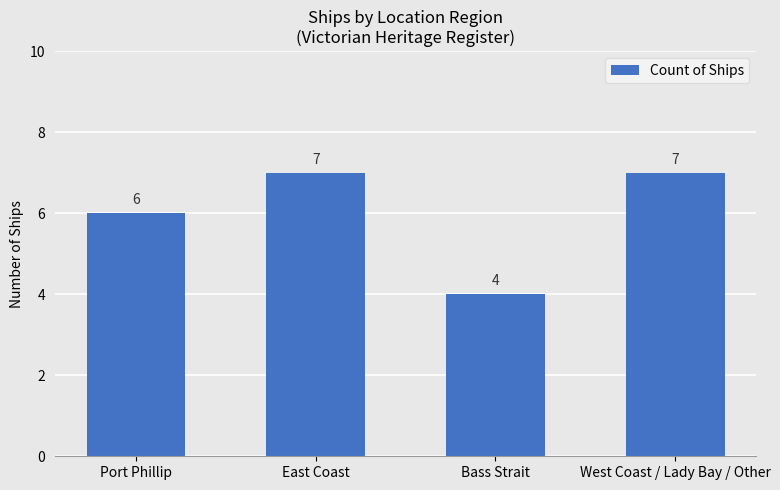

What is the sum of the values at West Coast / Lady Bay / Other and East Coast?

14